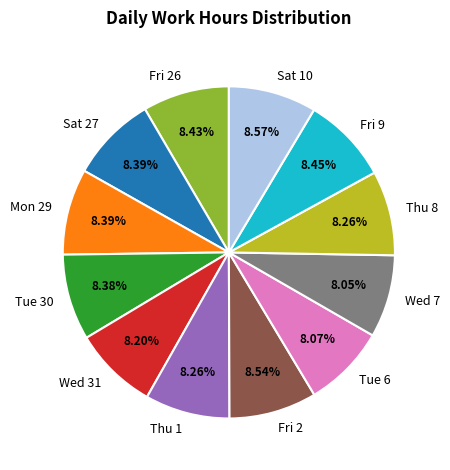

Is there any slice that represents more than half of the pie?

No